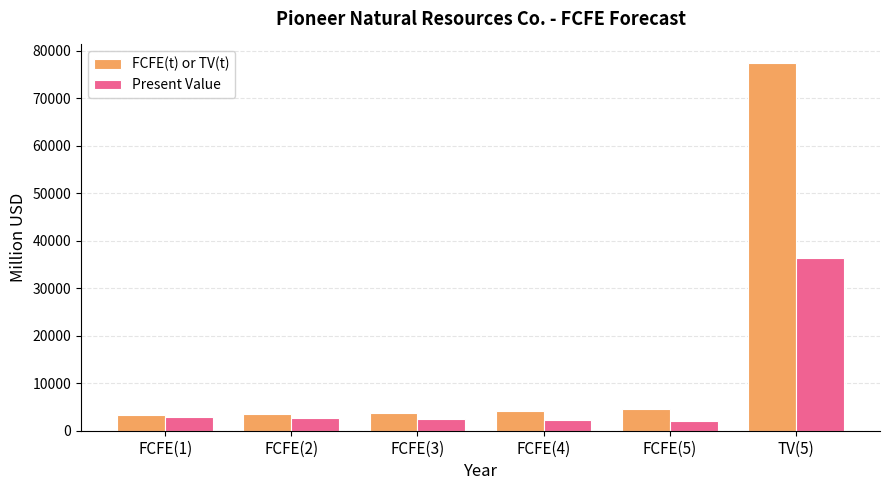

Which series has the largest range (max minus min)?

FCFE(t) or TV(t)